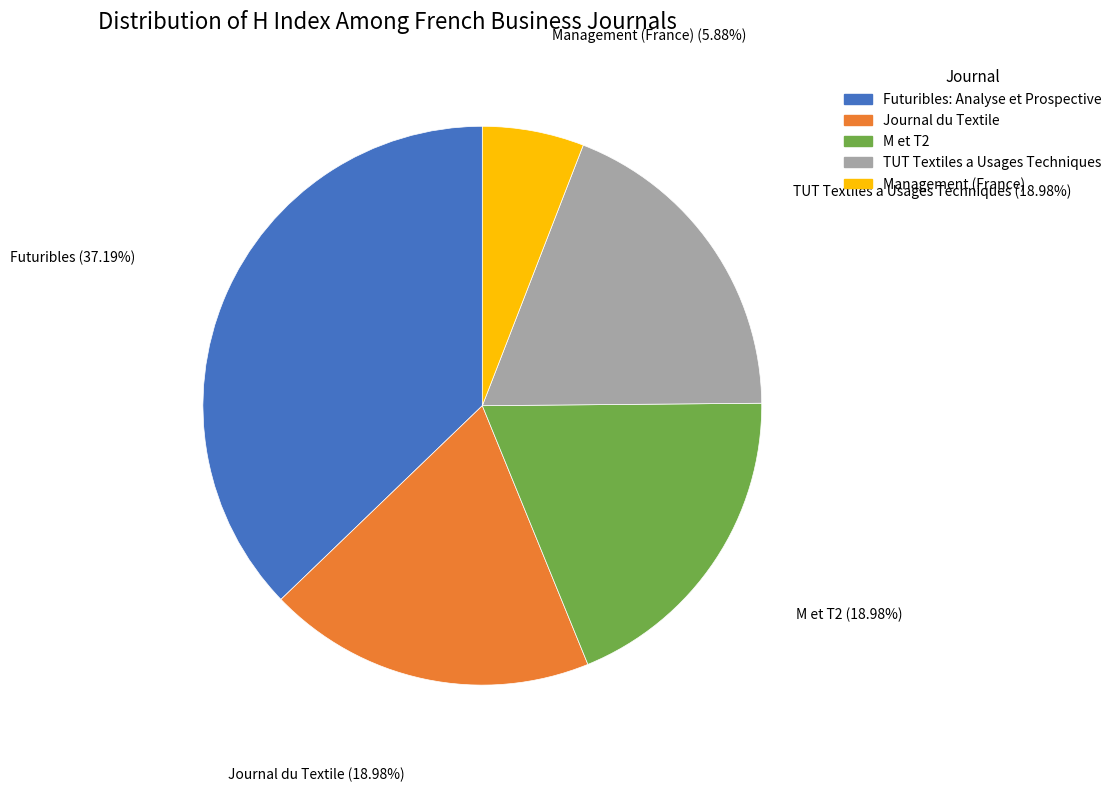

Is Management (France) the majority of the pie?

No